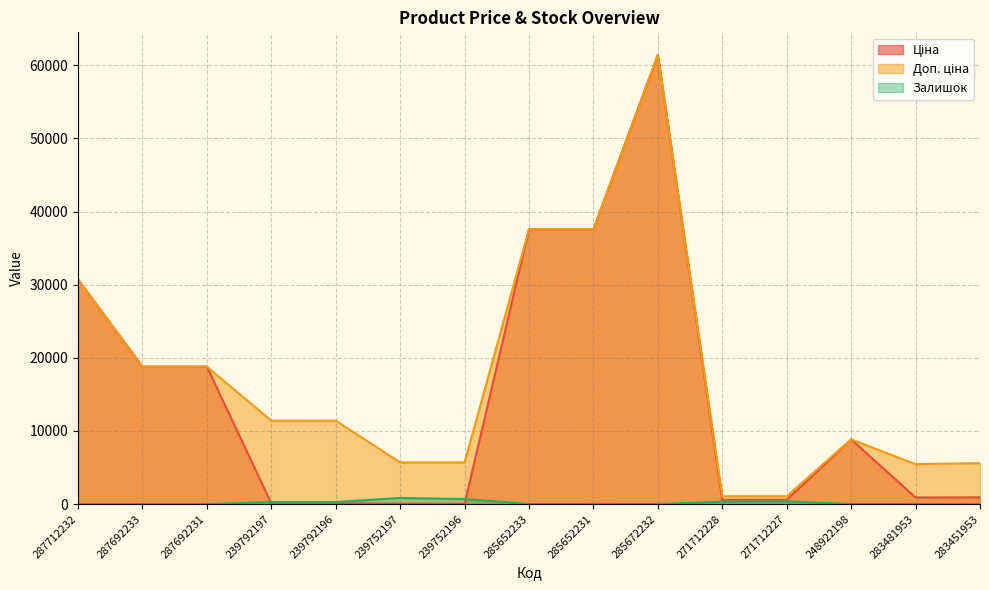

Is it true that Ціна equals 934.5 at 283451953?

True